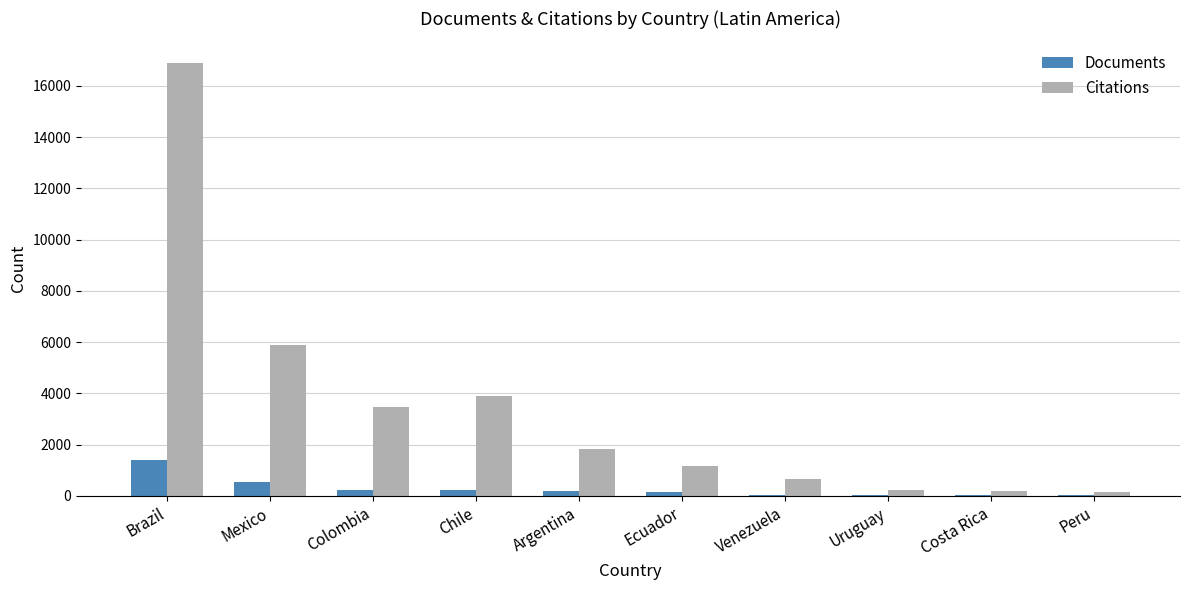

The value of Documents at Costa Rica is 40. True or false?

True